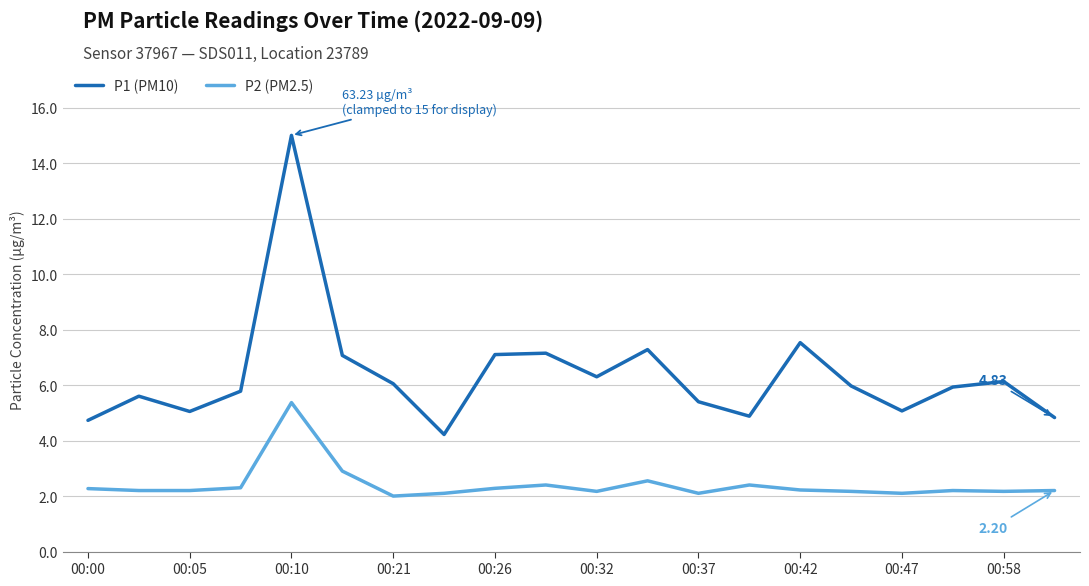

True or false: P1 (PM10) and P2 (PM2.5) intersect in this chart.

False